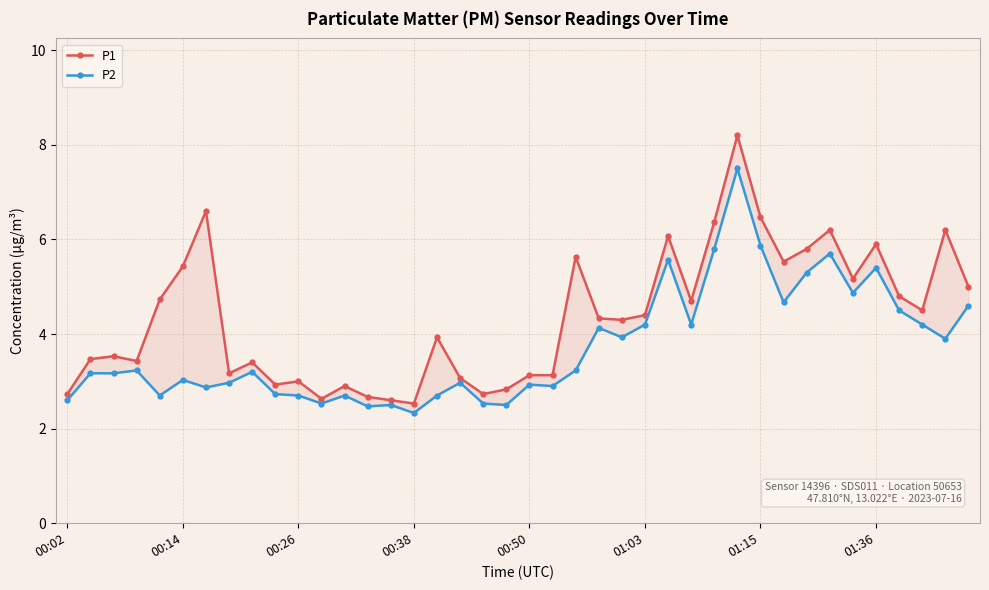

Which category has the highest value in the P2 series?

29